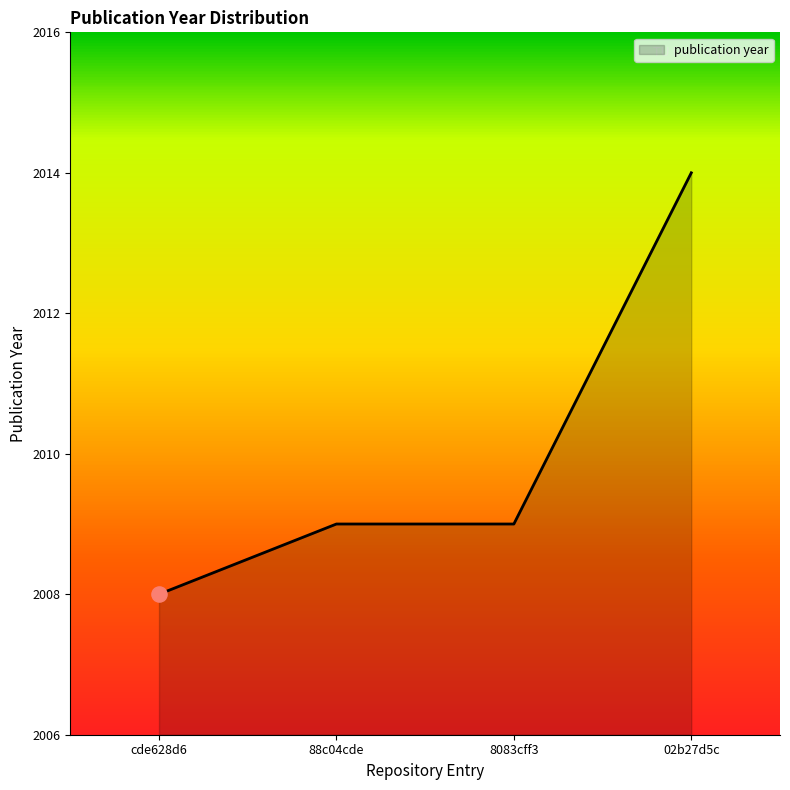

What is the change in value from cde628d6 to 02b27d5c?

+6